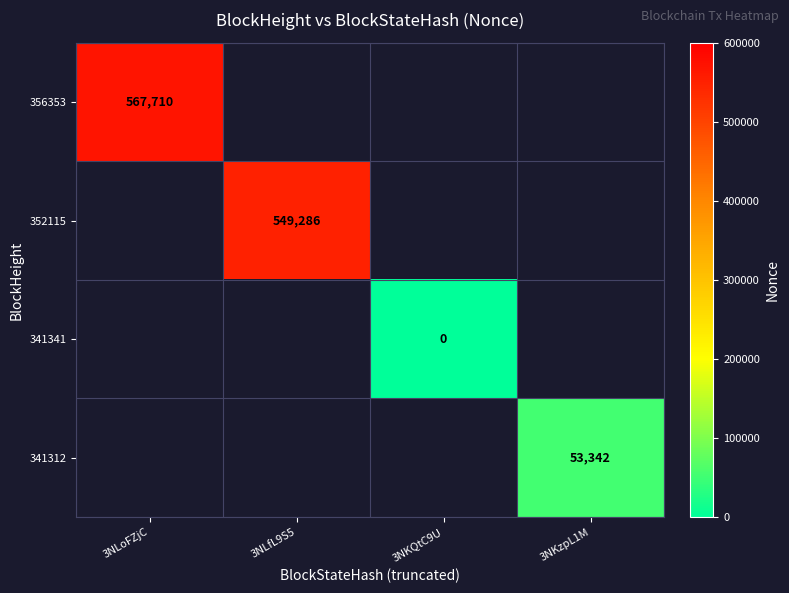

Is it true that 352115 equals 549286 at 3NLfL9S5?

True